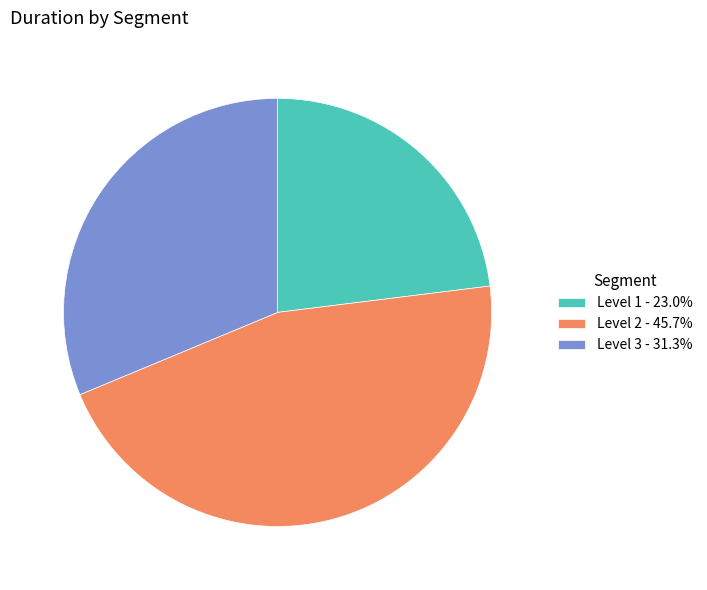

Count the number of slices in the pie.

3